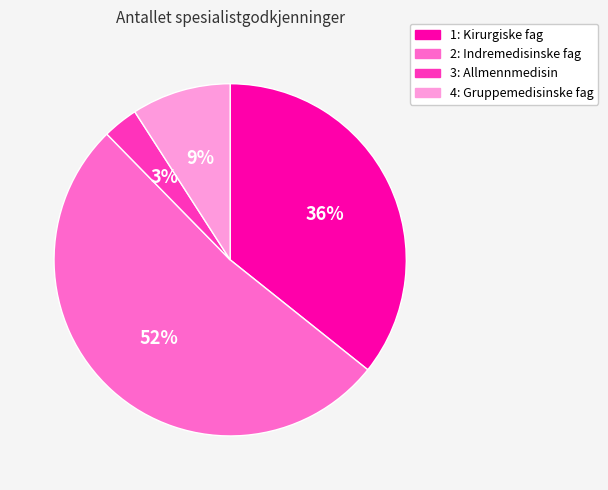

Count the number of slices in the pie.

4